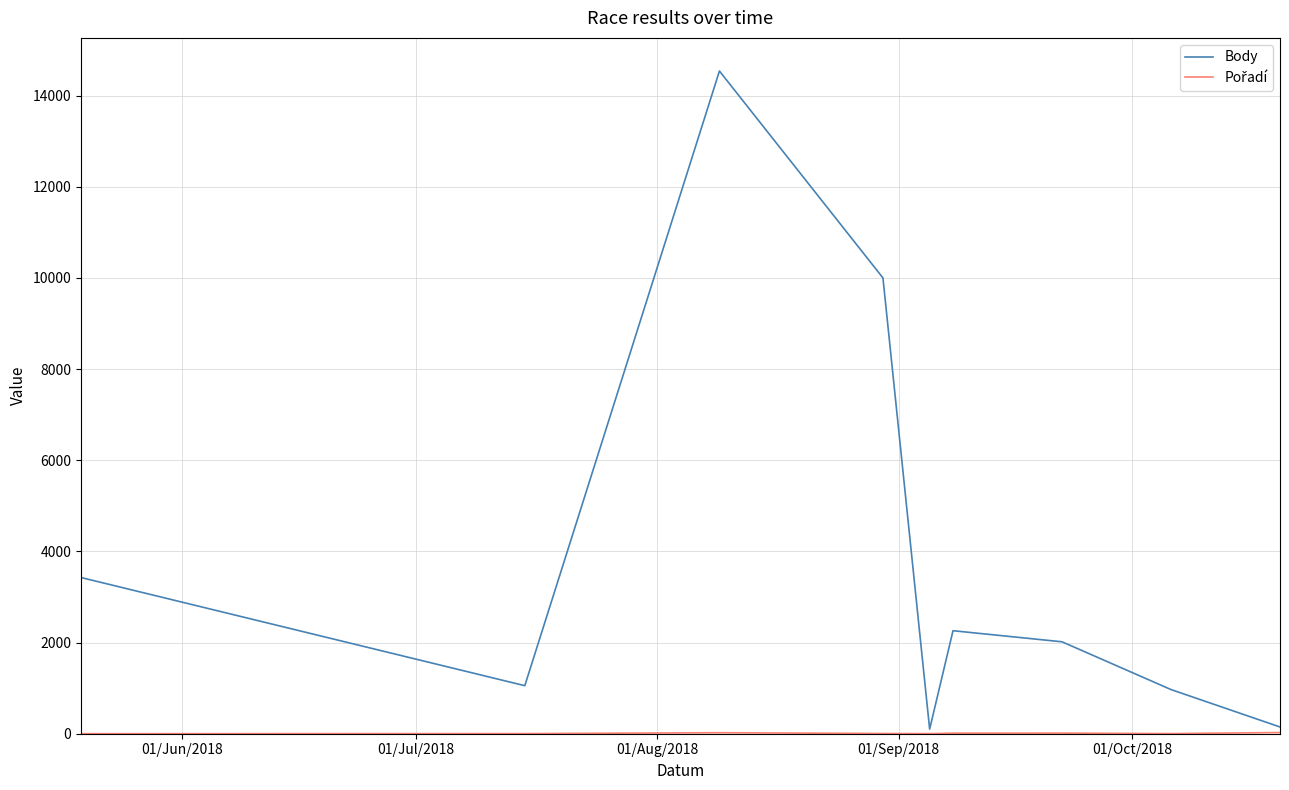

Which series has the largest total across all categories?

Body